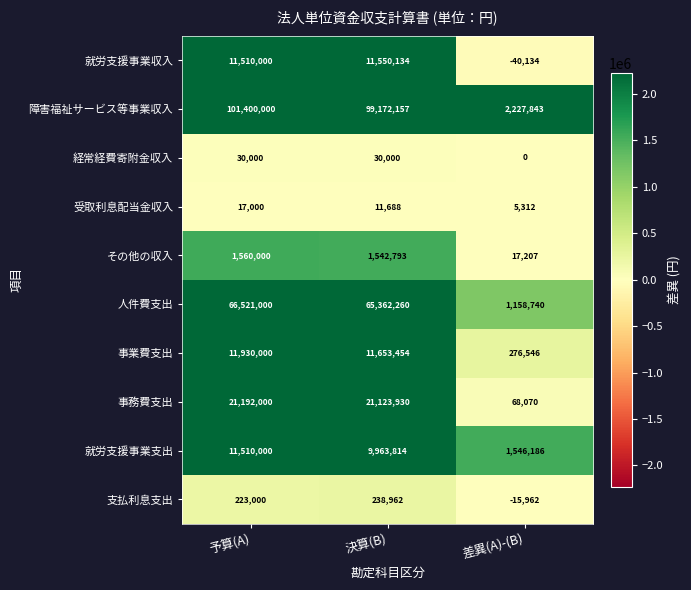

Count the 経常経費寄附金収入 values in the range 0 to 30000.

3